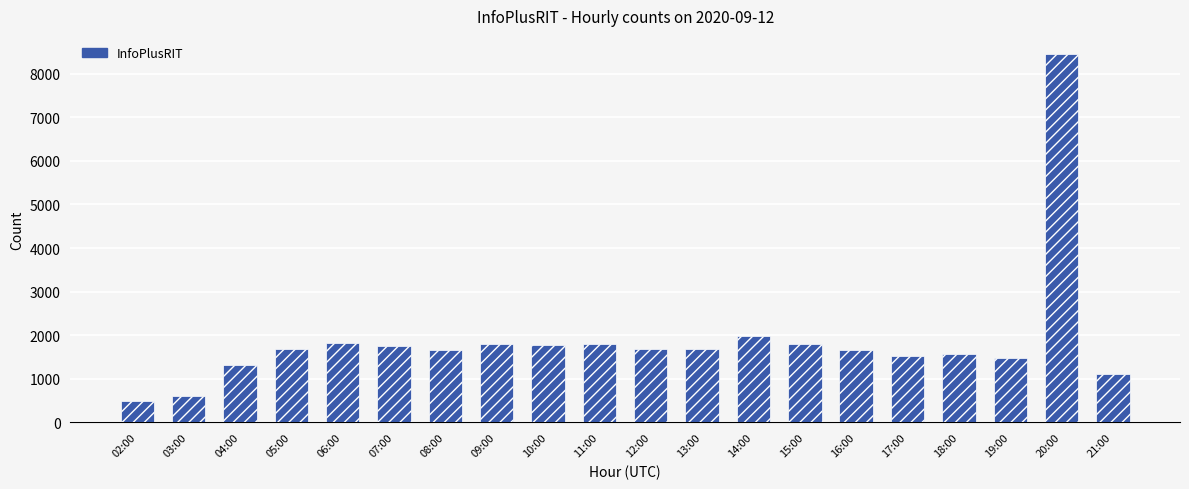

What is the maximum value shown in the chart?

8445